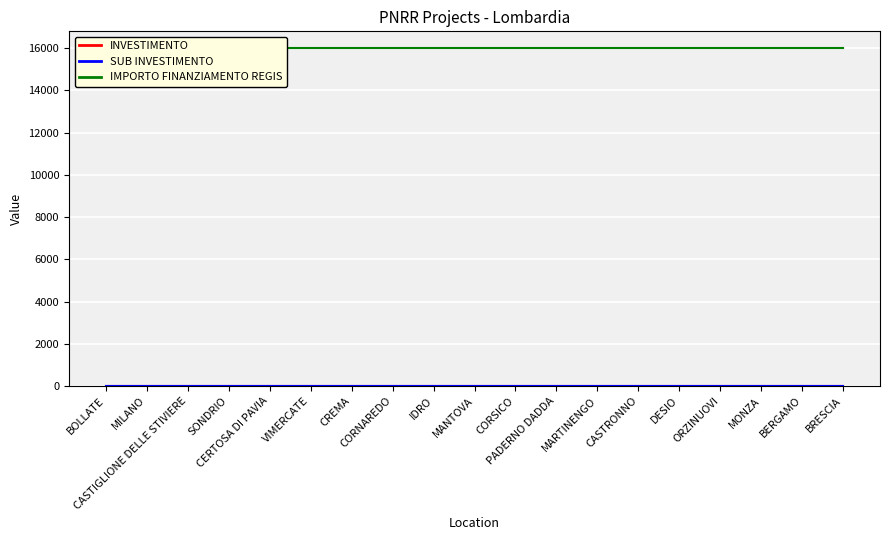

Is the value of IMPORTO FINANZIAMENTO REGIS at MONZA greater than the value of INVESTIMENTO at ORZINUOVI?

Yes